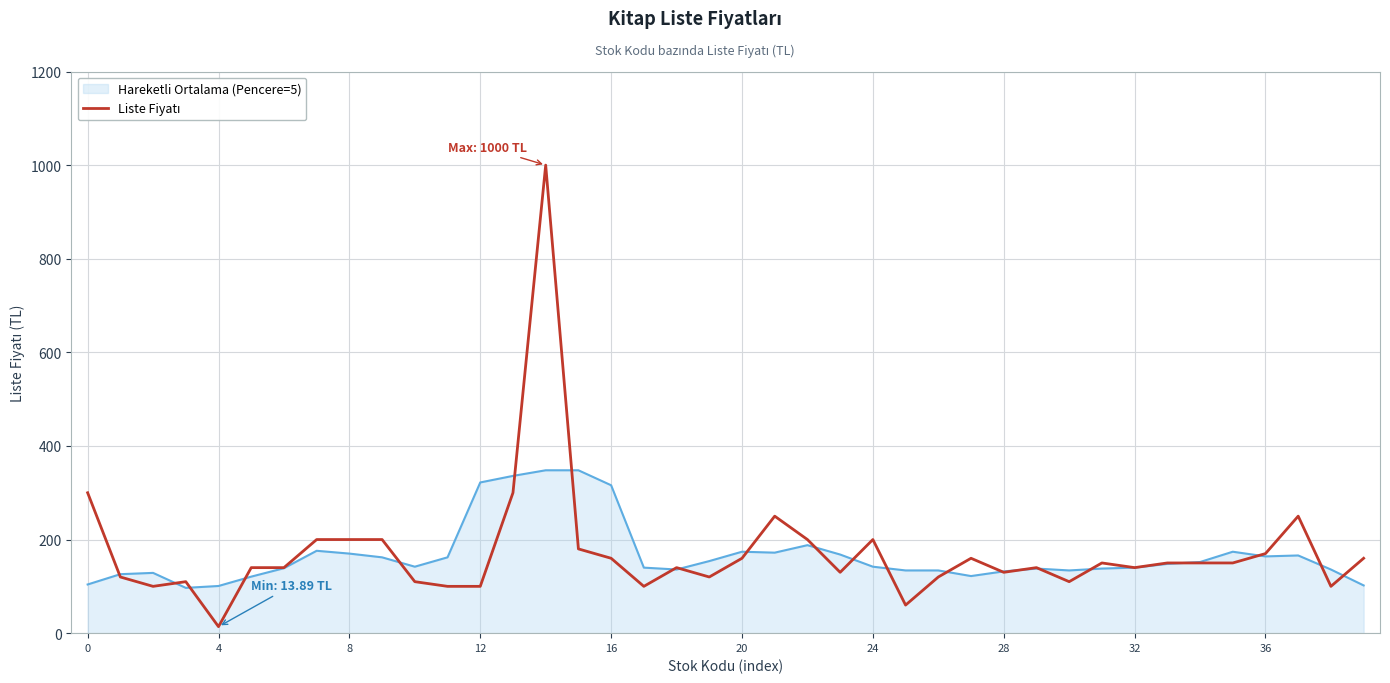

What is the maximum value for Hareketli Ortalama (Pencere=5)?

348.0